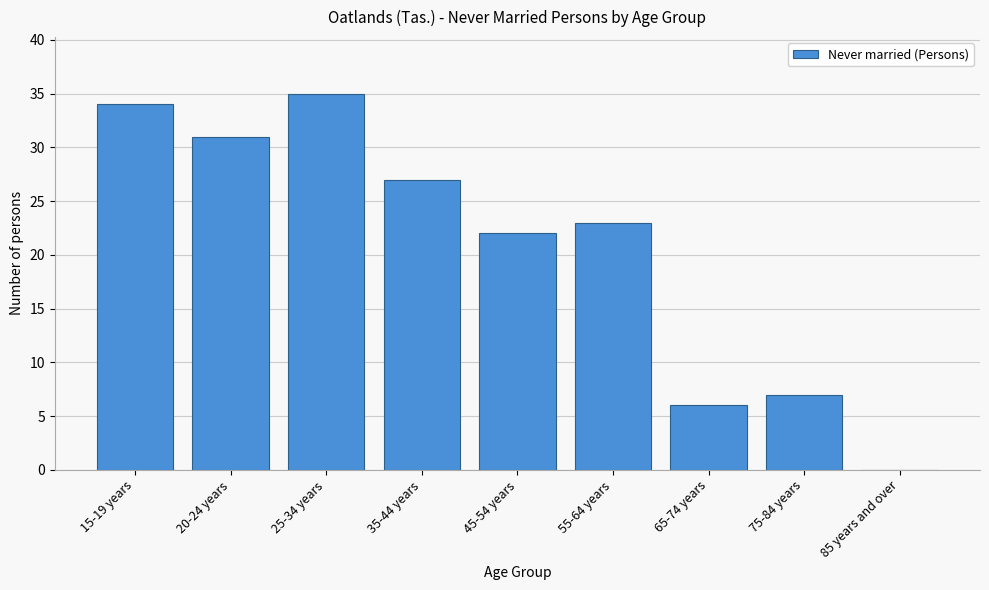

Reading left to right, transcribe all the data shown in this chart.

15-19 years=34	20-24 years=31	25-34 years=35	35-44 years=27	45-54 years=22	55-64 years=23	65-74 years=6	75-84 years=7	85 years and over=0